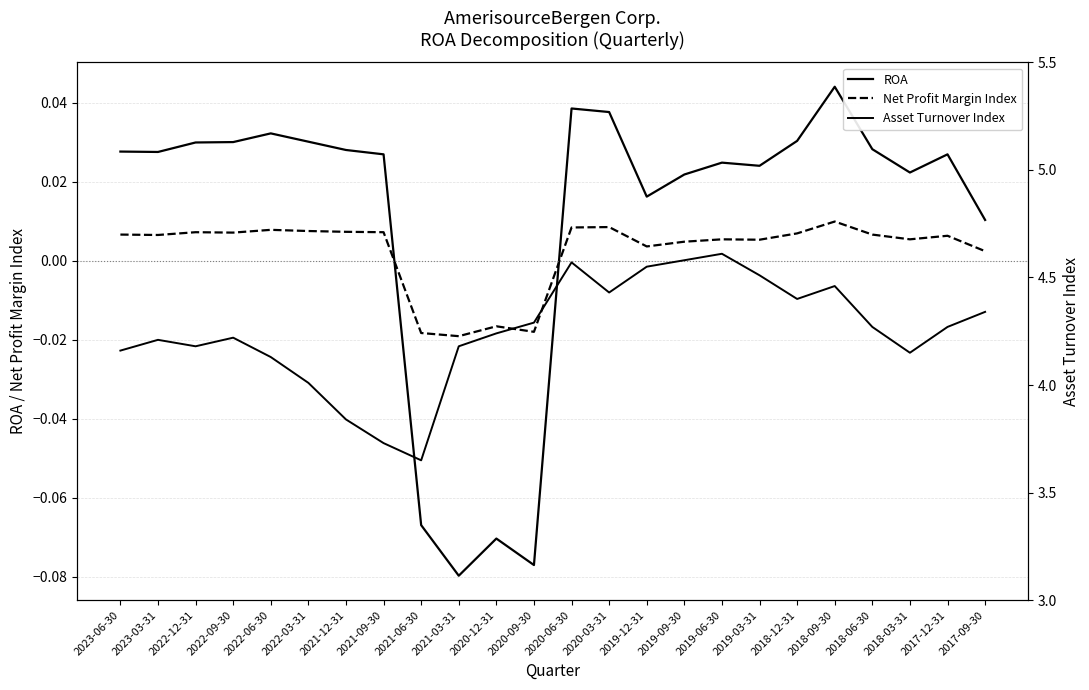

True or false: Asset Turnover Index and Net Profit Margin Index intersect in this chart.

False